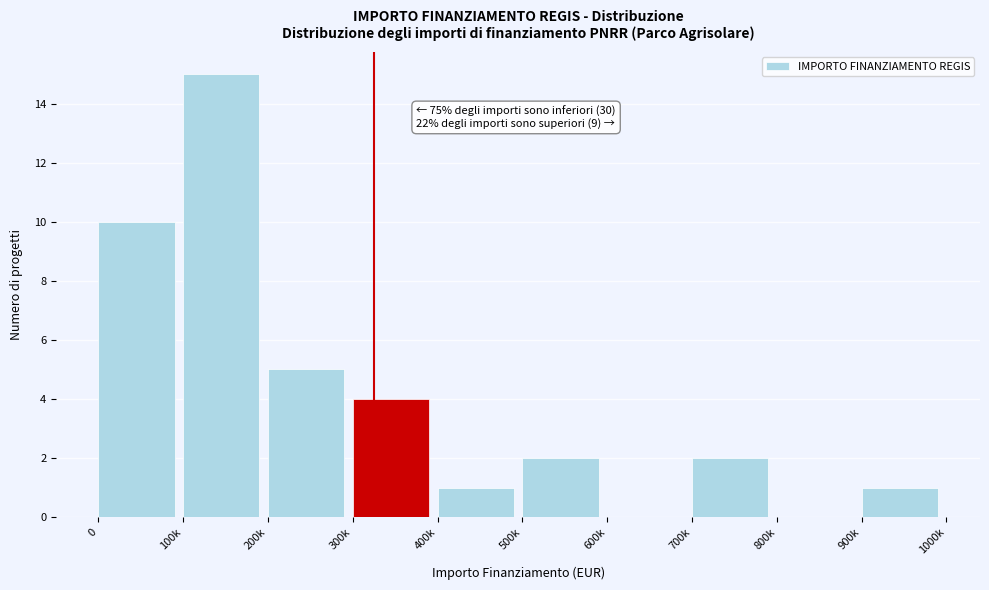

Reading left to right, extract all data points from this chart.

0=10	100k=15	200k=5	300k=4	400k=1	500k=2	600k=0	700k=2	800k=0	900k=1